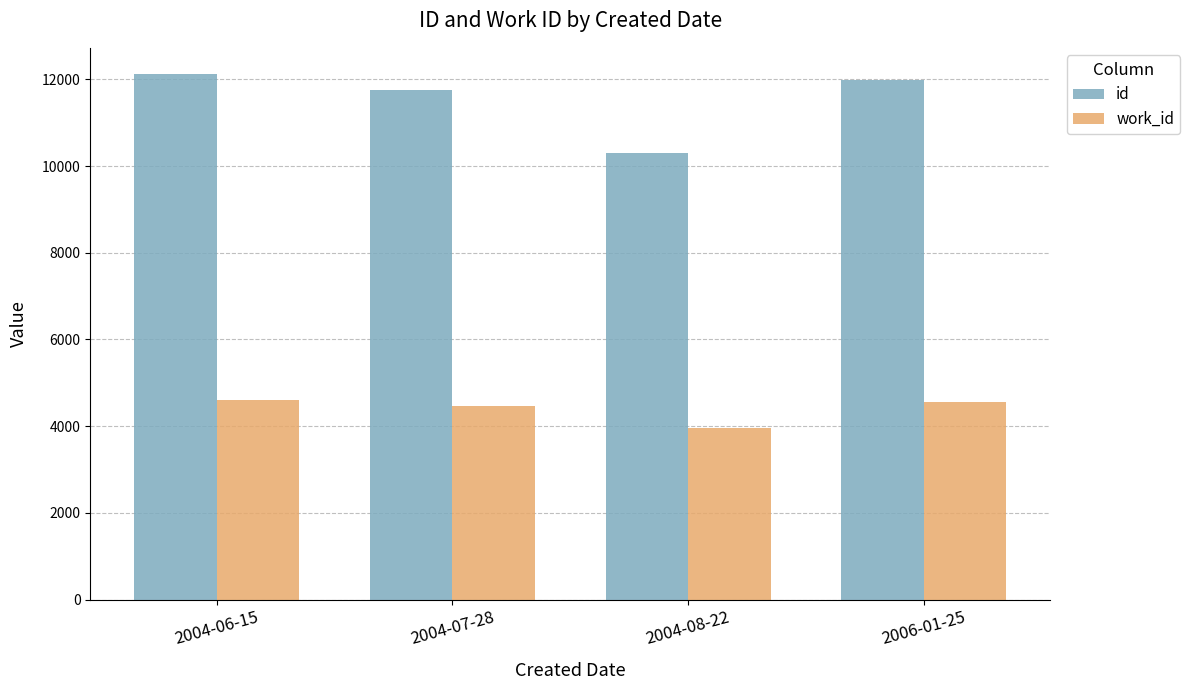

Which series has the largest total across all categories?

id